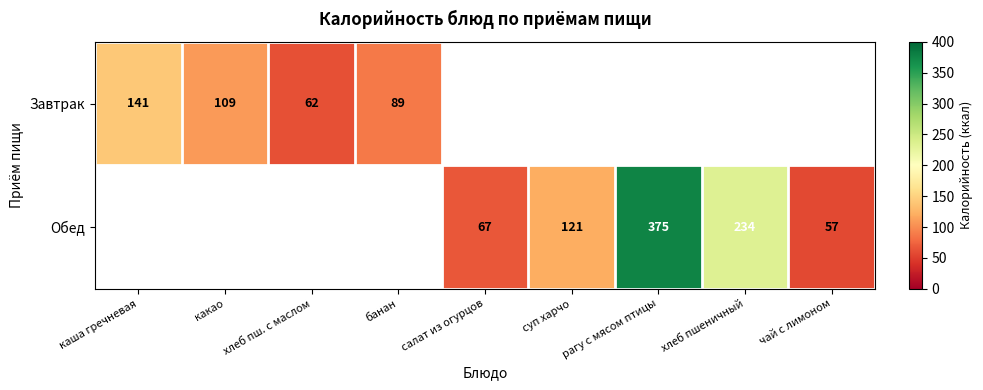

The value of Обед at салат из огурцов is 67. True or false?

True